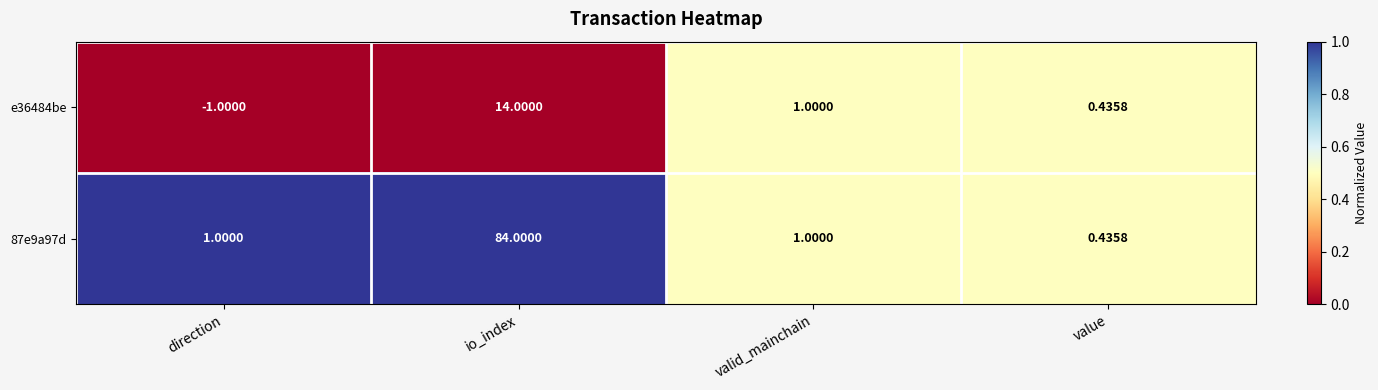

At which label does e36484be reach its minimum?

direction